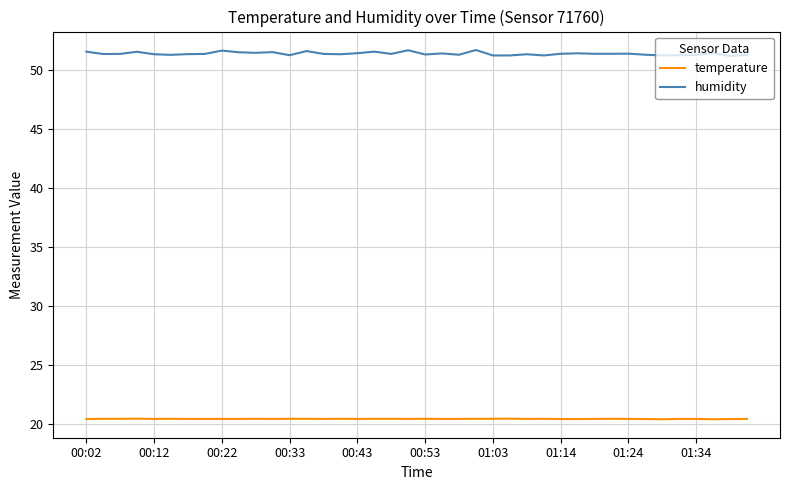

What is the maximum value for temperature?

20.5